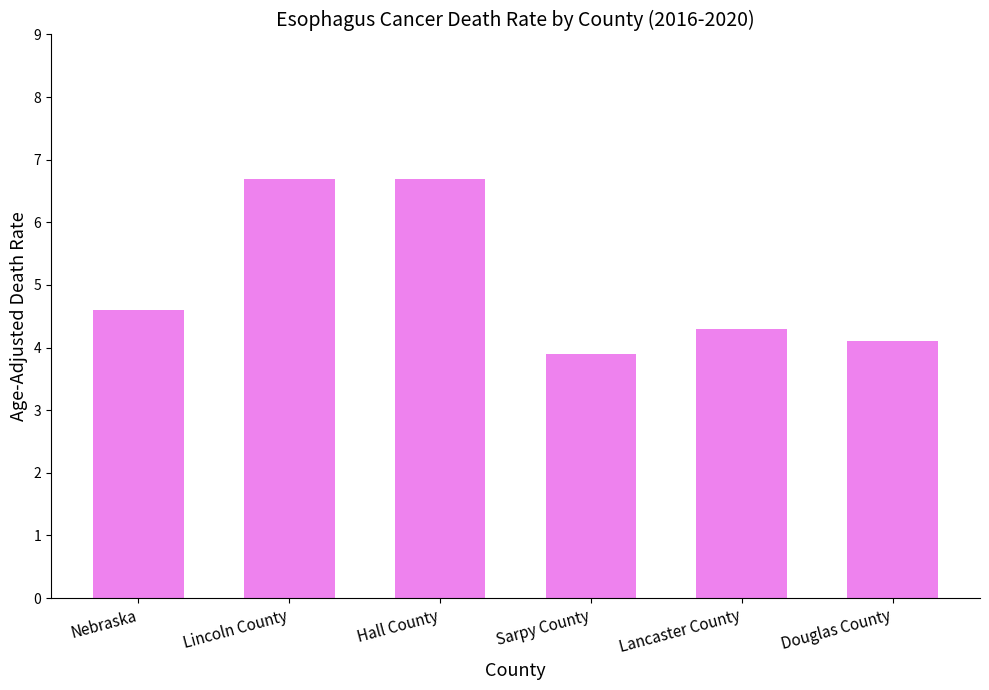

What is the difference between the maximum and minimum values?

2.8